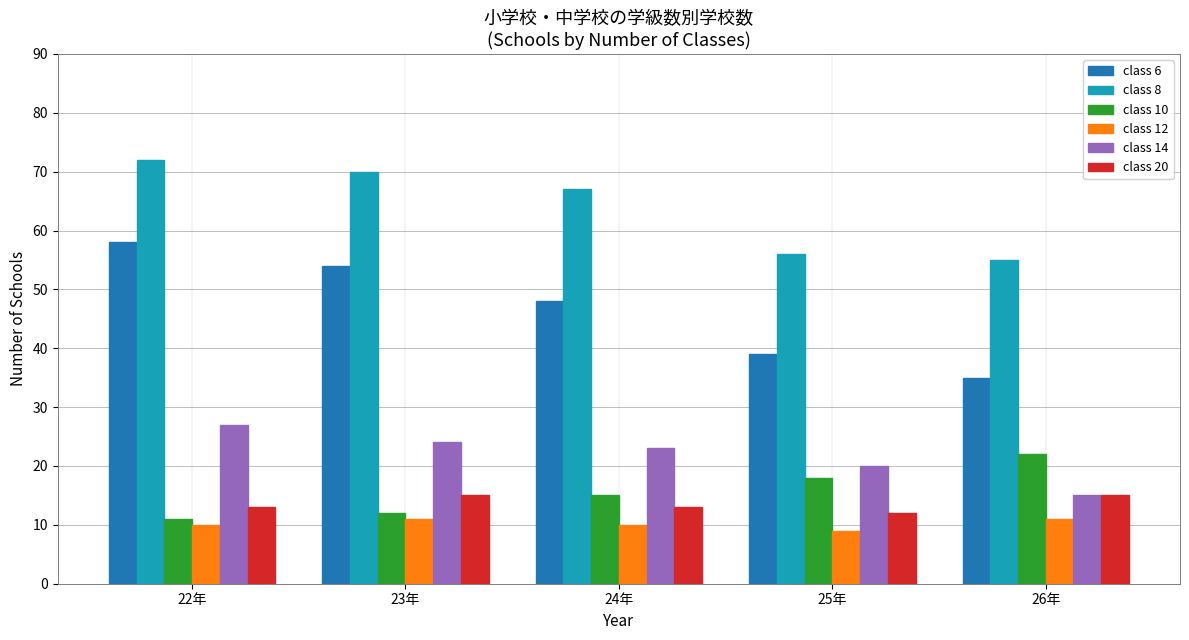

Is the value of class 20 at 26年 greater than the value of class 12 at 25年?

Yes